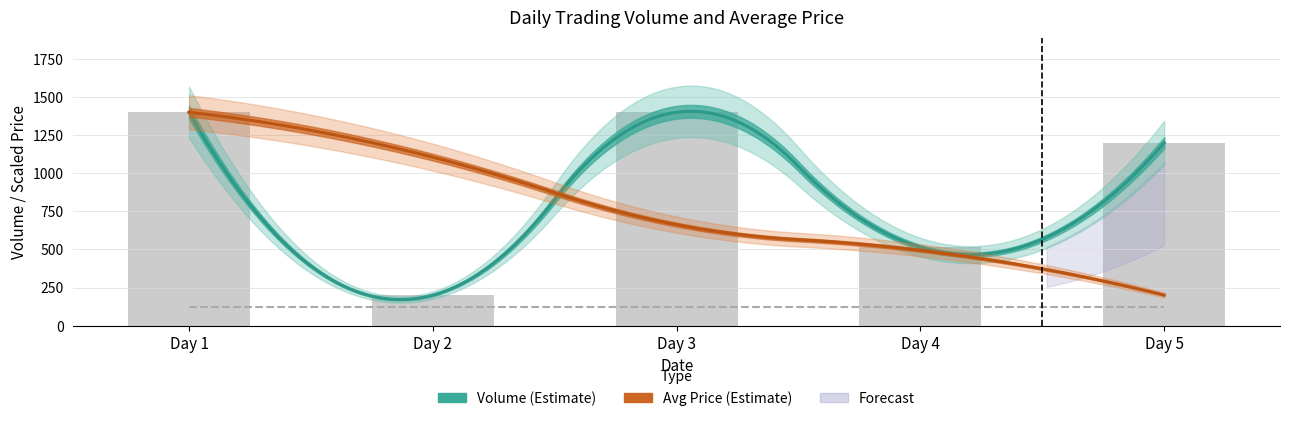

What is the greatest value displayed?

1400